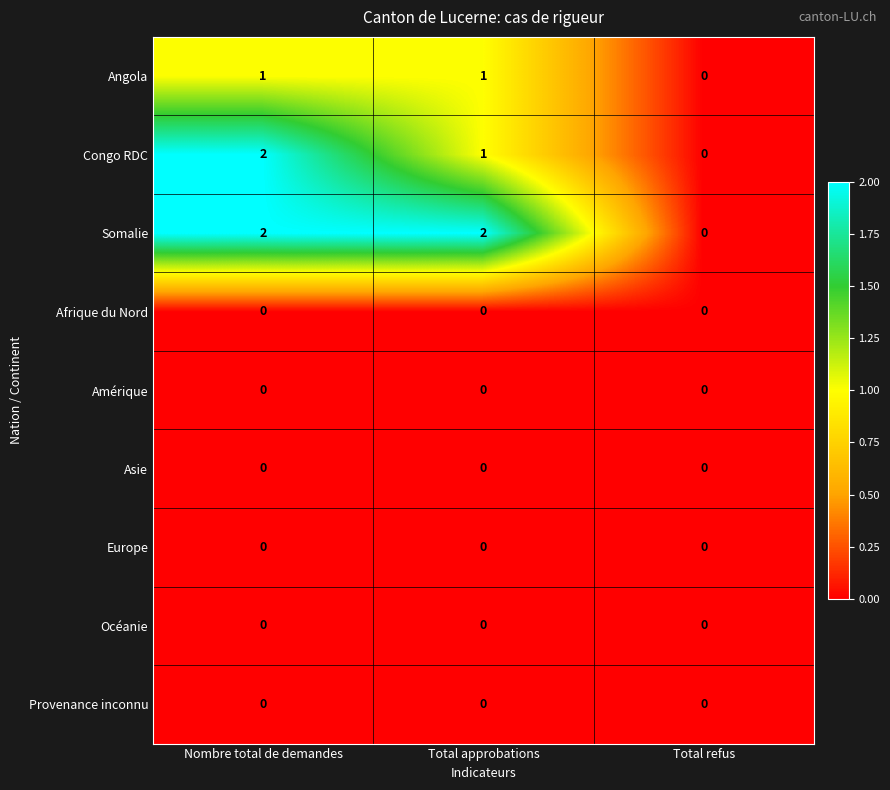

Count the number of categories in the chart.

3